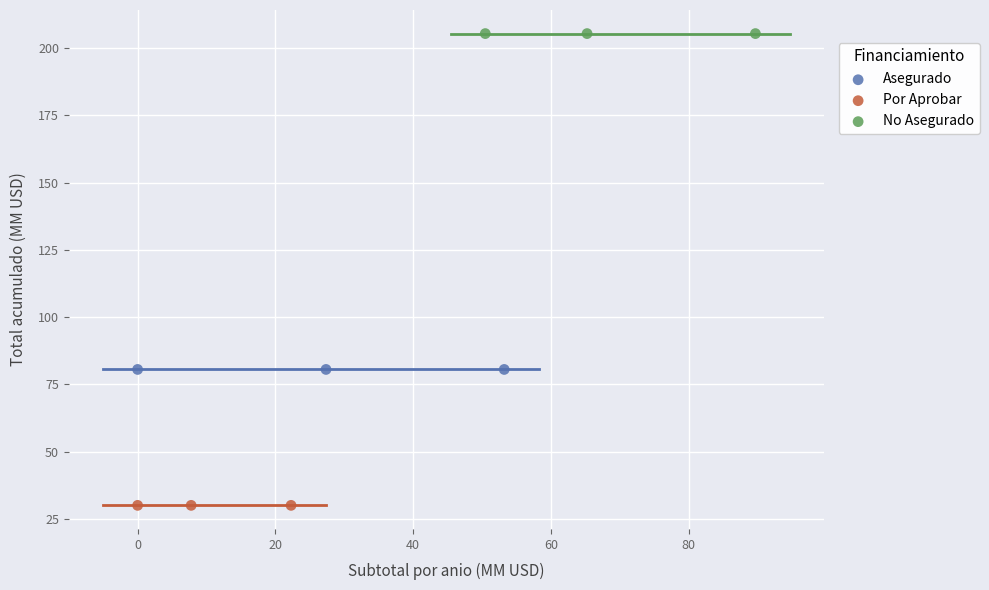

Which series contains the lowest Y value?

Por Aprobar